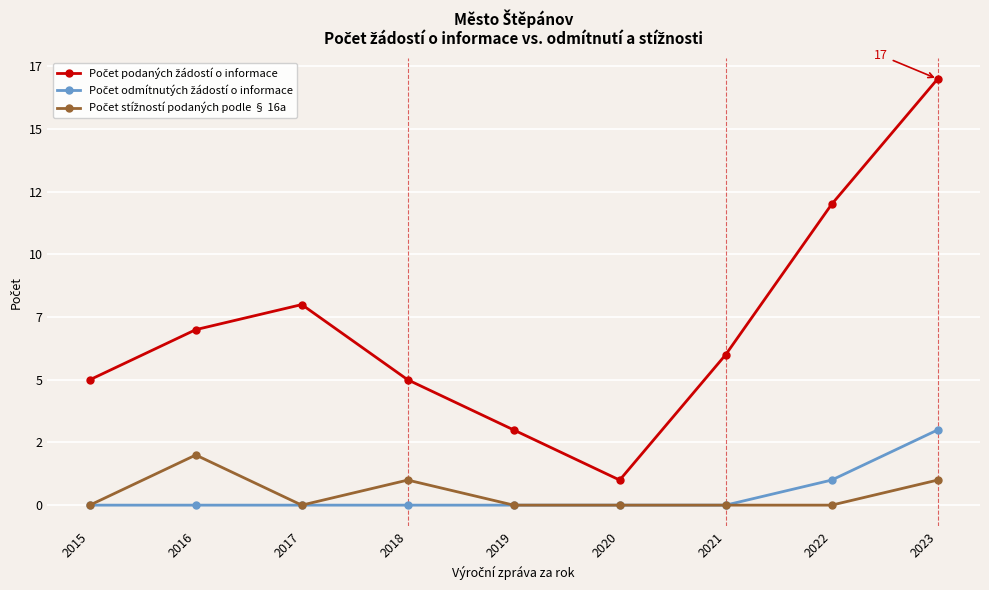

How many values in Počet stížností podaných podle § 16a are above zero?

3